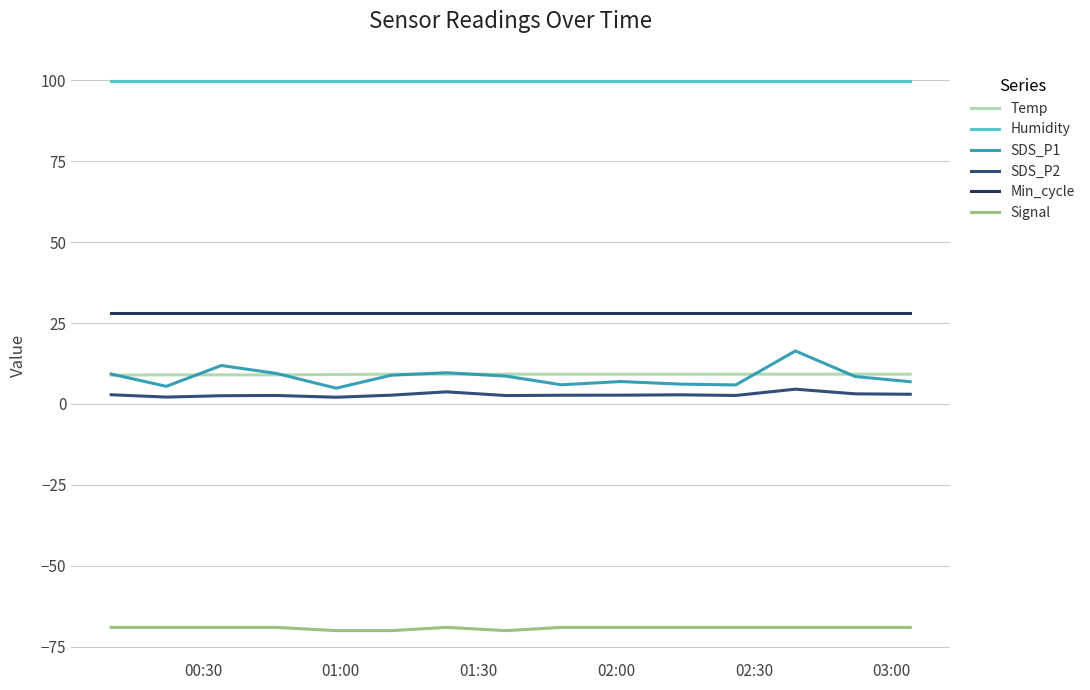

What is the minimum value shown in the chart?

-70.0